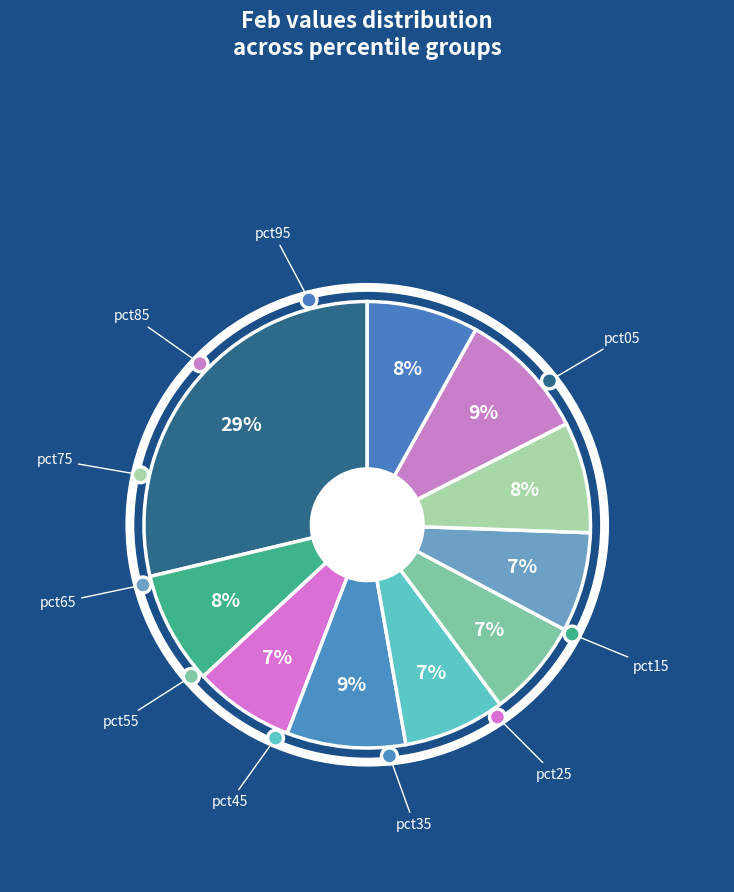

Does pct35 represent more than half of the total?

No